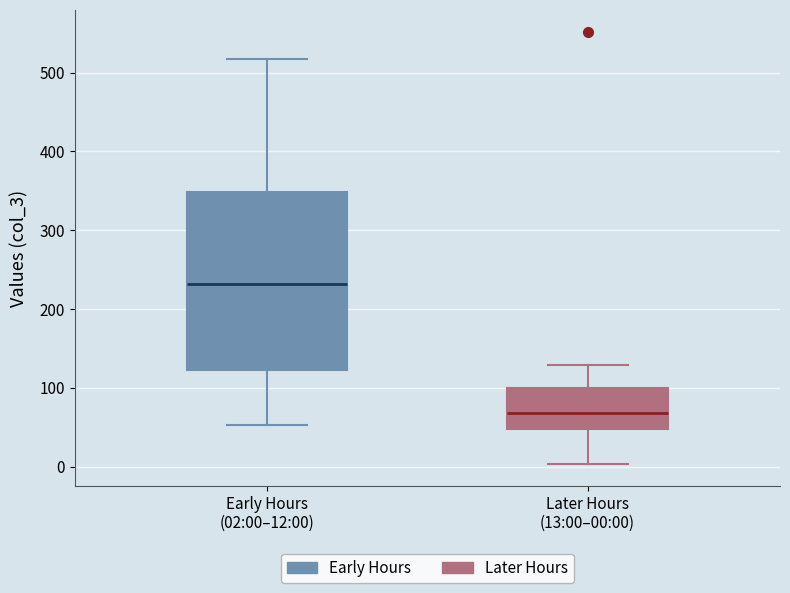

Where is the upper edge of the box for Early Hours (02:00–12:00) on the y-axis? The values are not printed on the chart, so give them approximately, as read against the axis.

350